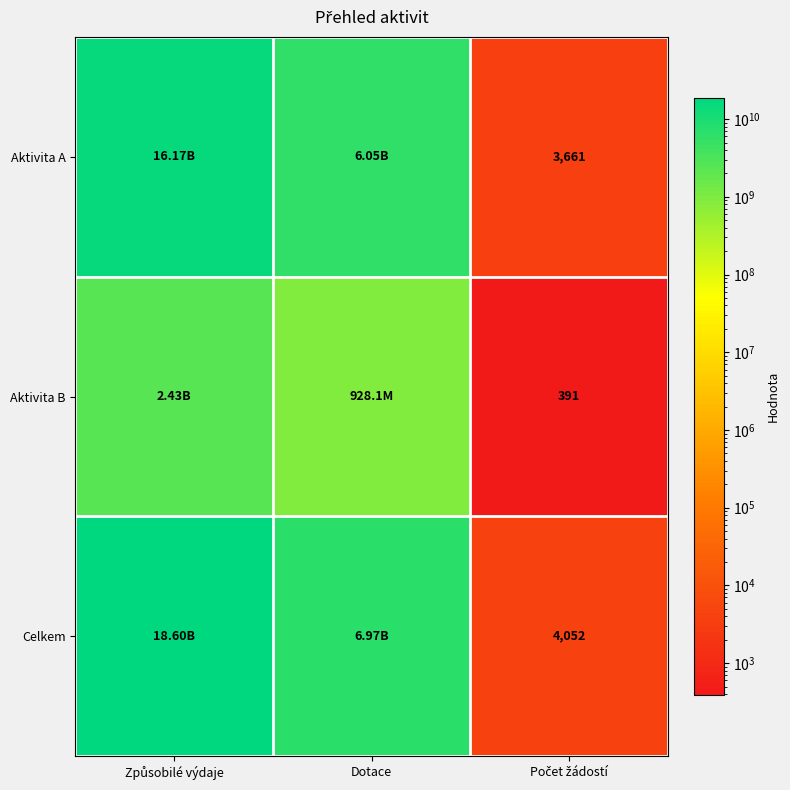

The value of Celkem at Způsobilé výdaje is 29662279455. True or false?

False